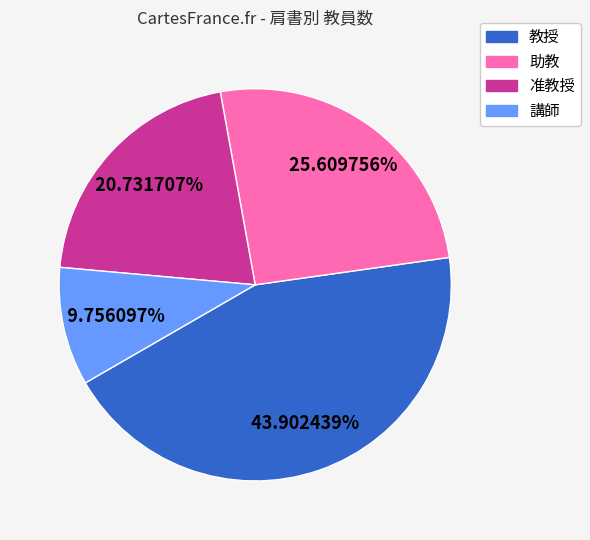

What portion of the pie excludes 教授?

56.1%